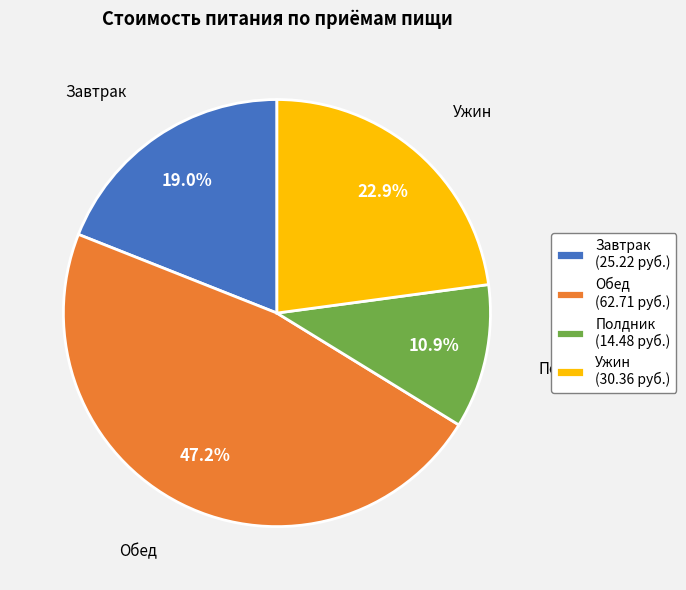

Which category has the biggest portion of the pie?

Обед